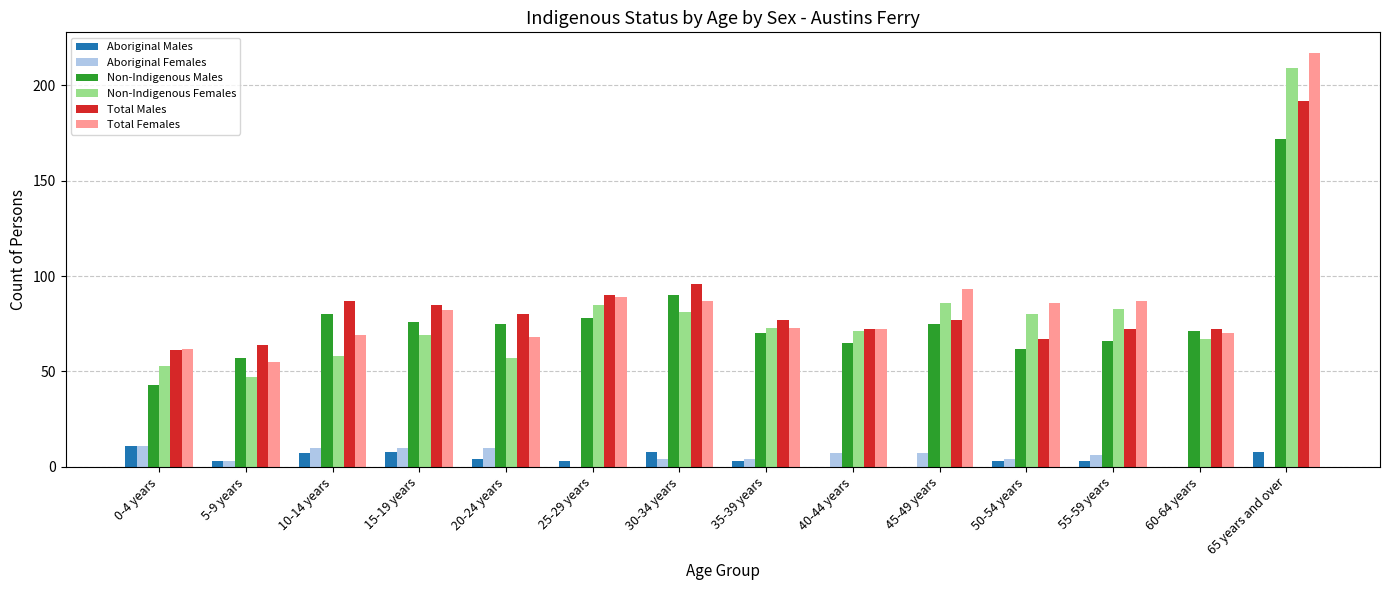

How many groups of bars are there?

14